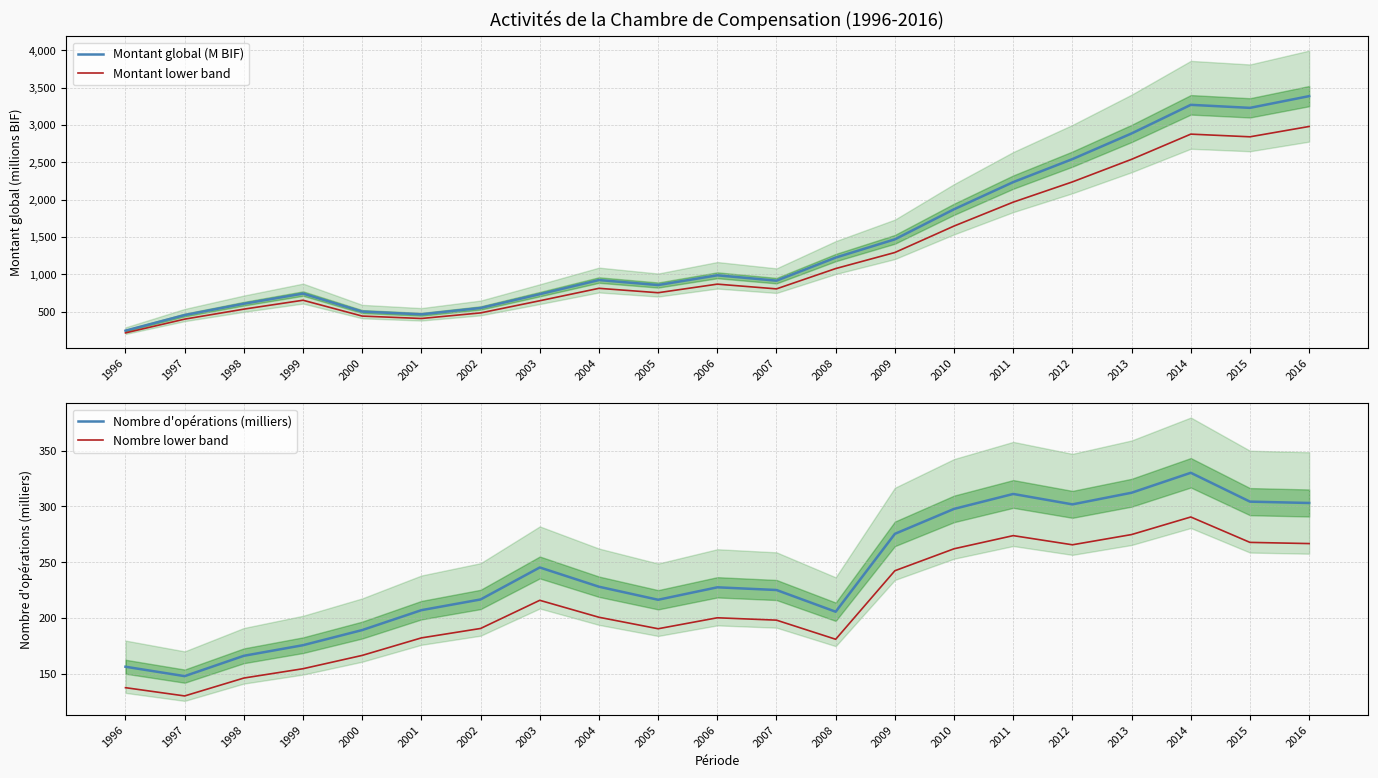

Which series has the largest range (max minus min)?

Montant global (M BIF)